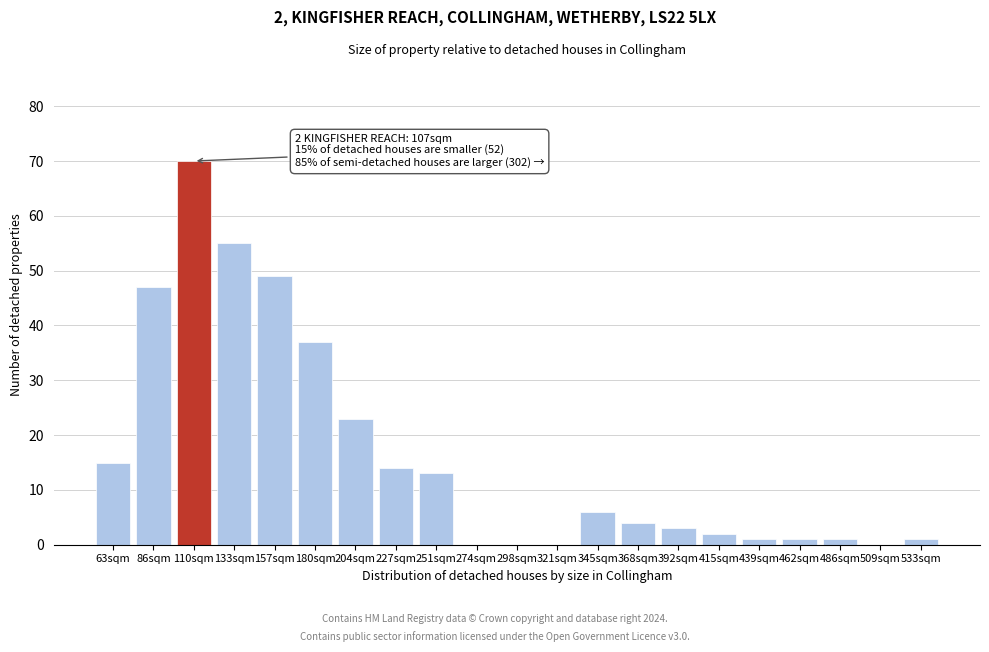

Reading right to left, extract all data points from this chart.

533sqm=1	509sqm=0	486sqm=1	462sqm=1	439sqm=1	415sqm=2	392sqm=3	368sqm=4	345sqm=6	321sqm=0	298sqm=0	274sqm=0	251sqm=13	227sqm=14	204sqm=23	180sqm=37	157sqm=49	133sqm=55	110sqm=70	86sqm=47	63sqm=15